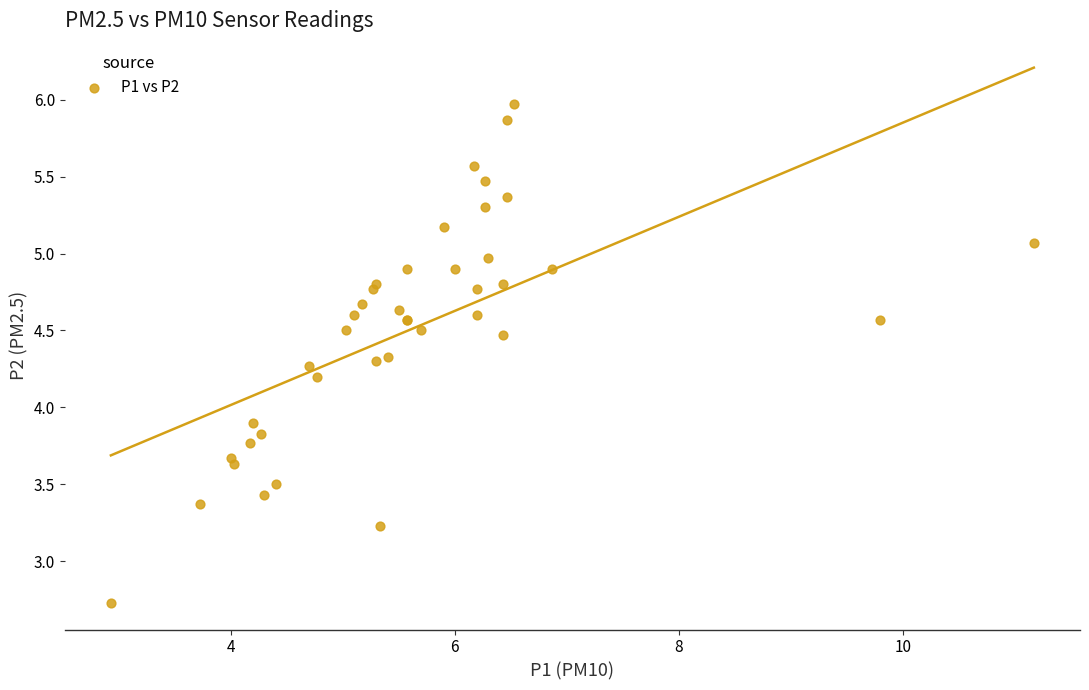

What Y value in the scatter plot is closest to 4?

3.9